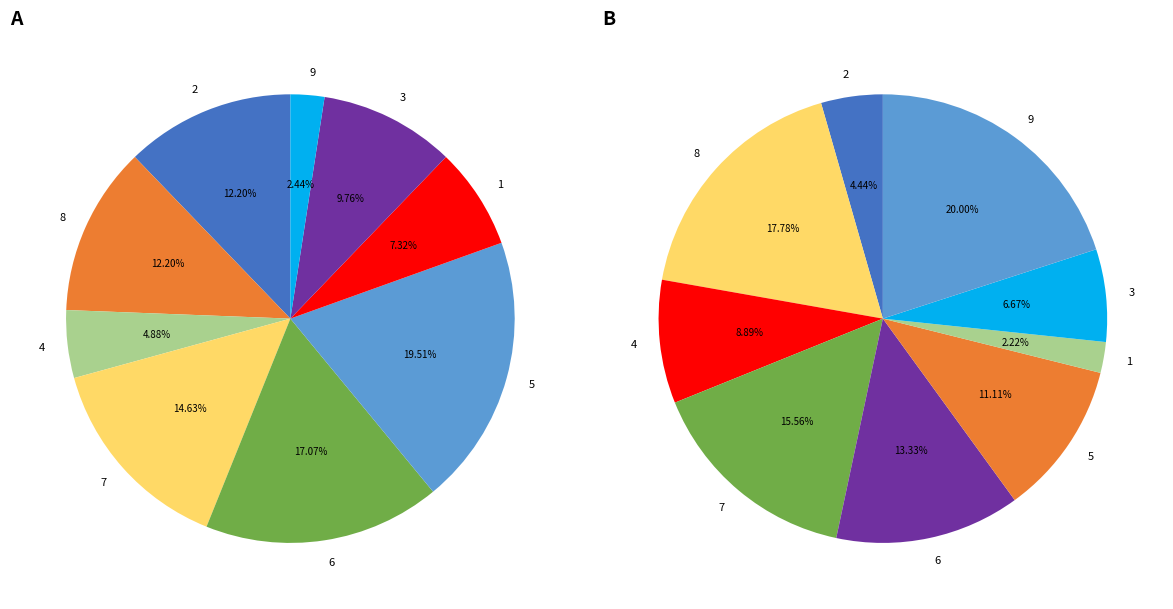

Which category has the biggest portion of the pie?

9